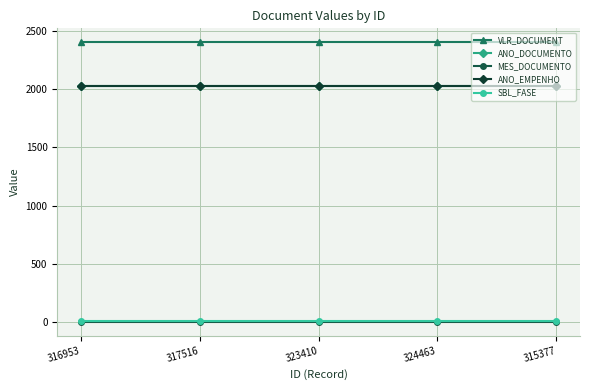

Does the chart have visible grid lines?

Yes